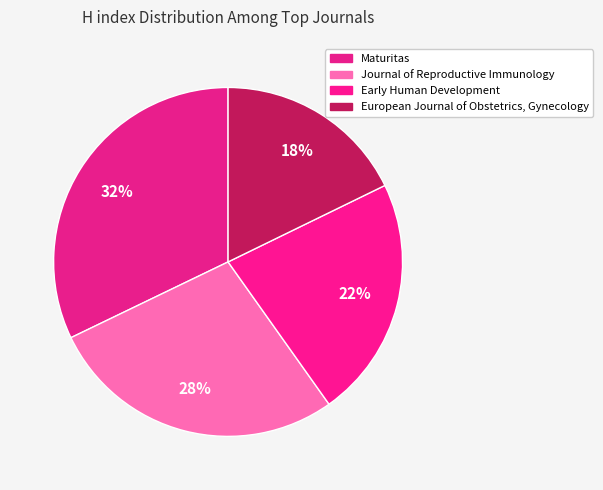

Count the number of slices in the pie.

4